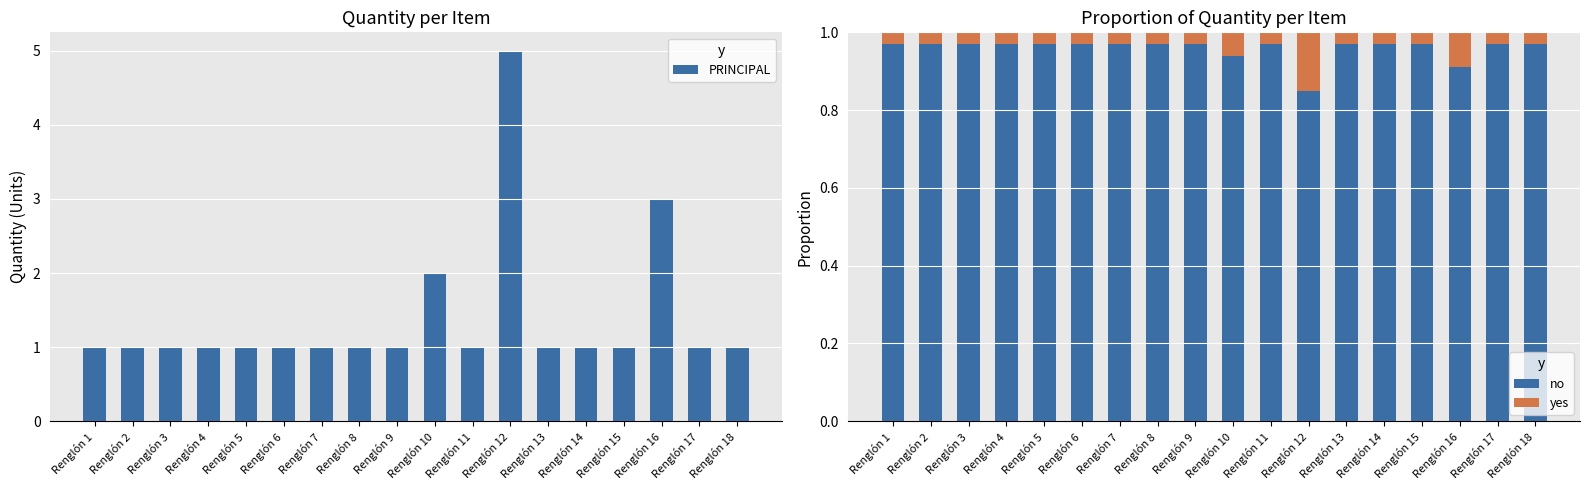

The value of PRINCIPAL at Renglón 14 is 1.0. True or false?

True